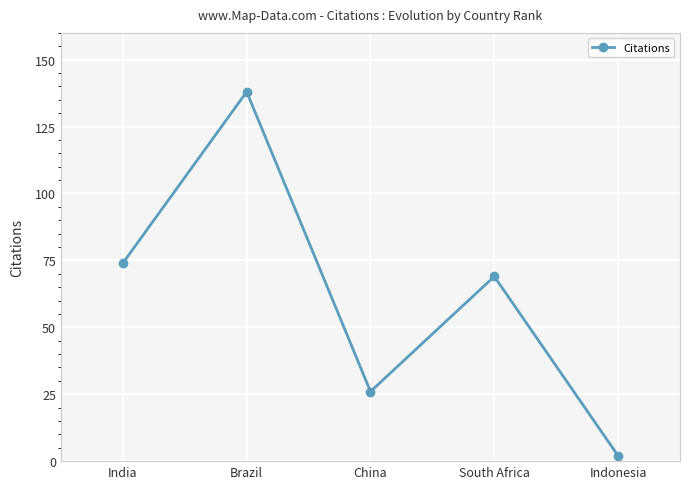

Reading left to right, transcribe all the data shown in this chart.

74	138	26	69	2